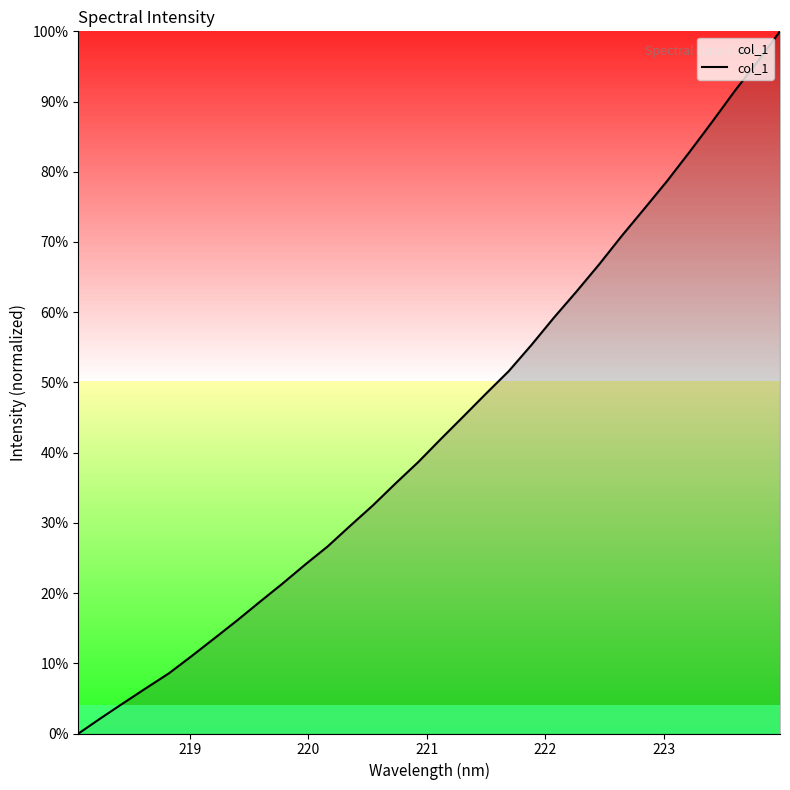

What is the maximum value shown in the chart?

100.0